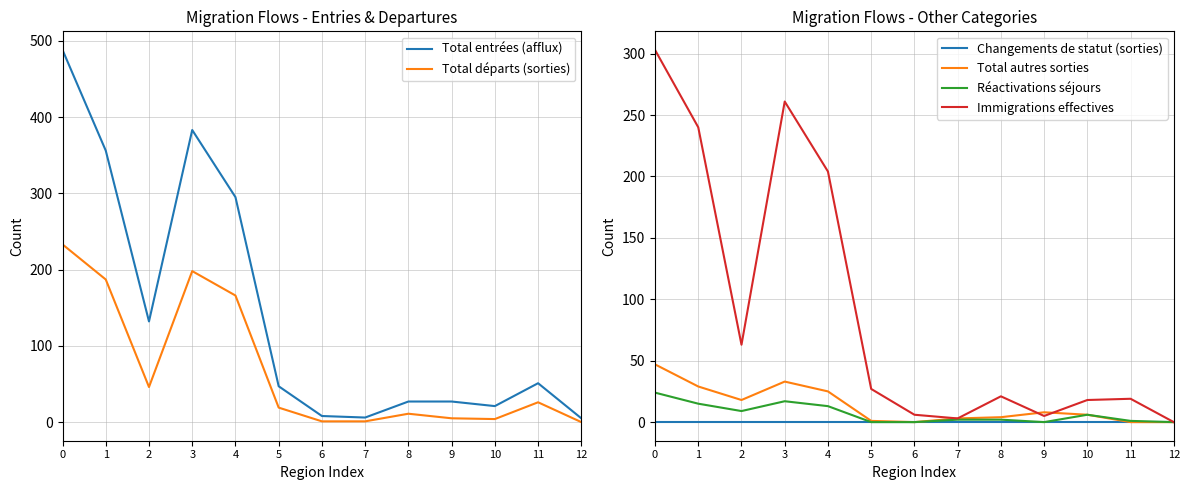

Rank the categories by Immigrations effectives value from lowest to highest.

12, 7, 9, 6, 10, 11, 8, 5, 2, 4, 1, 3, 0